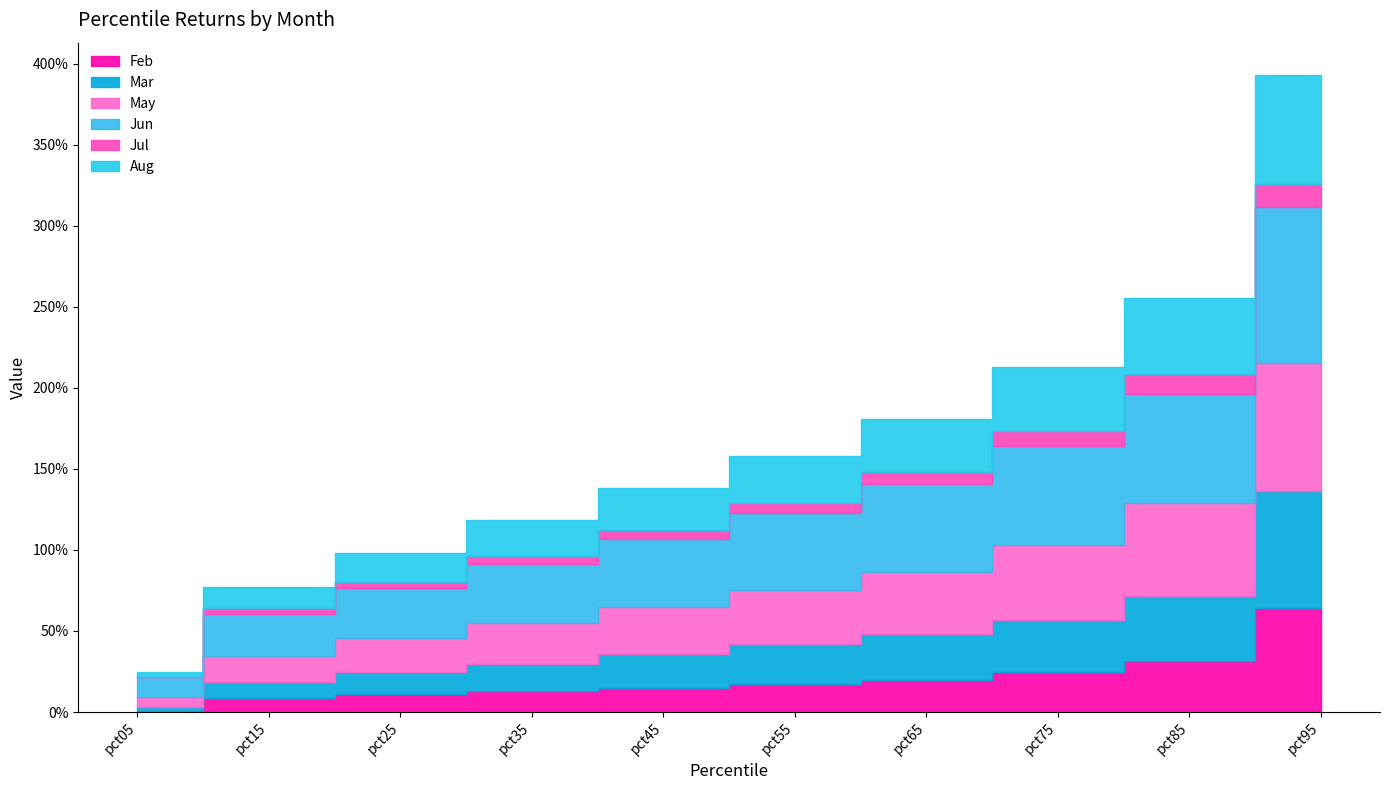

True or false: May and Feb cross at least once.

False